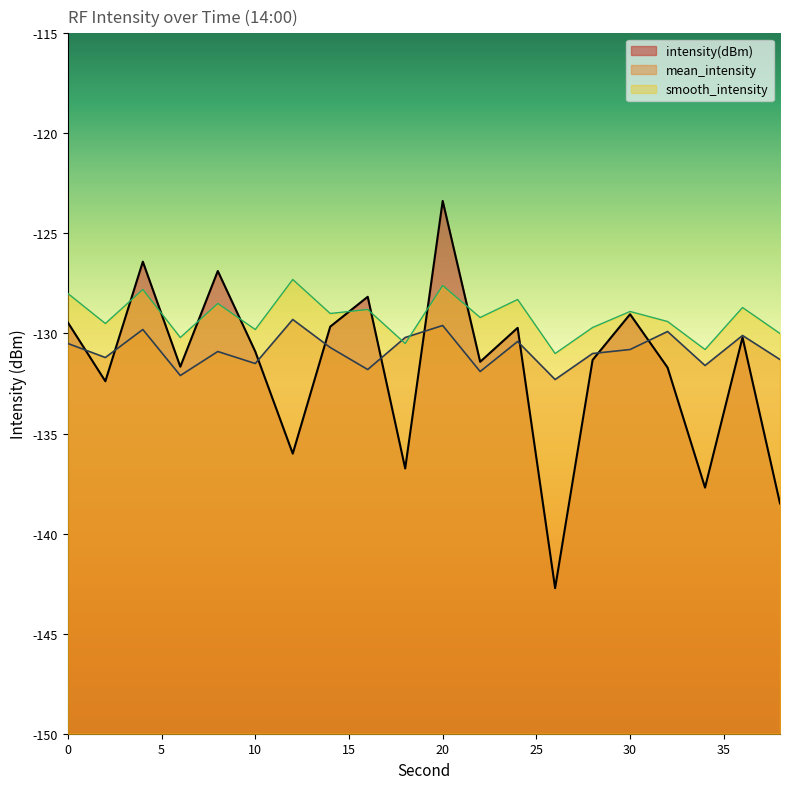

What is the value of the intensity(dBm) point at the 14th from the left?

-142.7